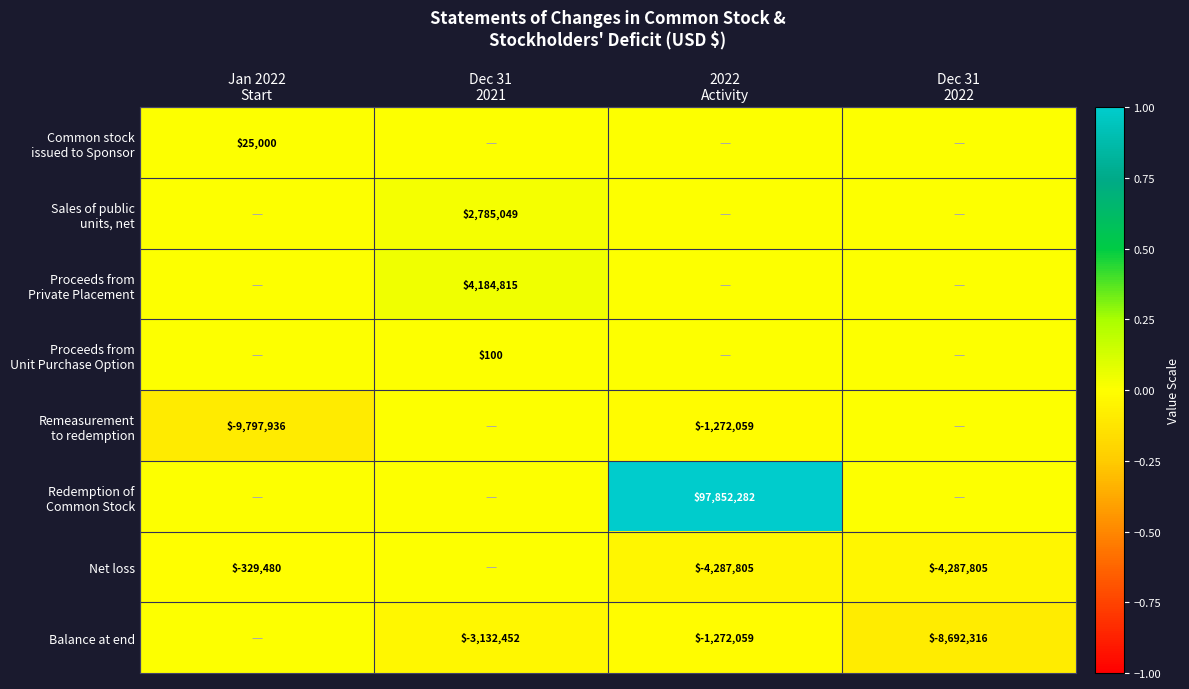

At which category does the chart reach its peak across all series?

2022
Activity